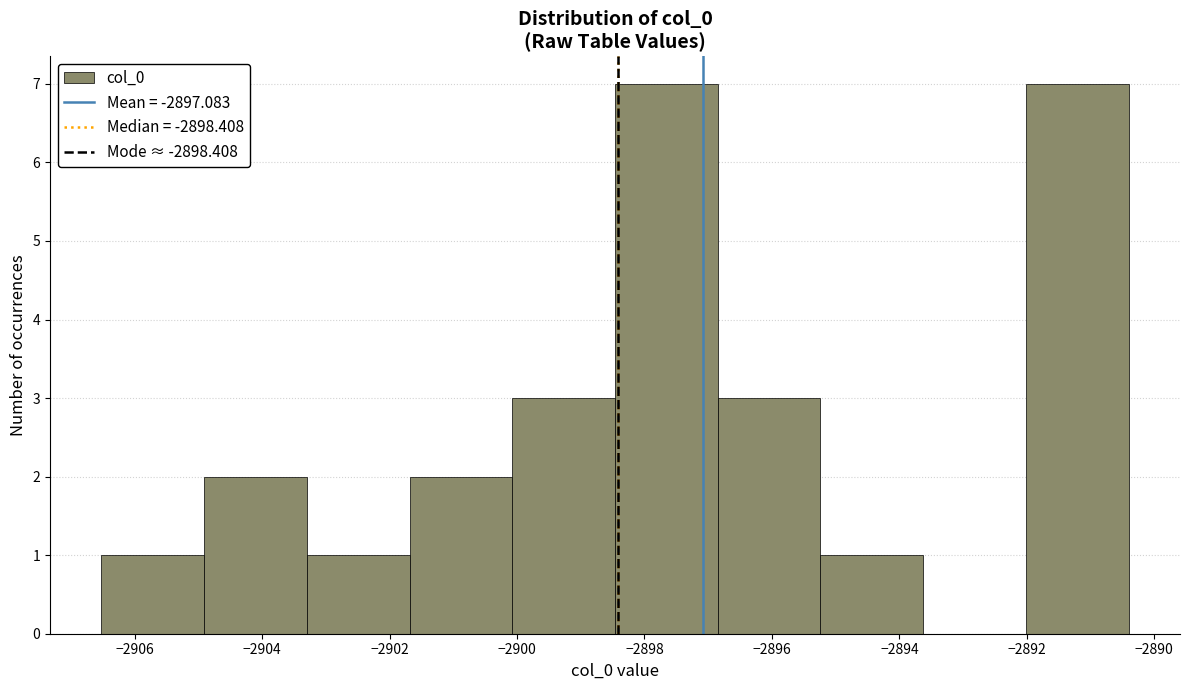

How tall is the bar that spans -2901.6 to -2900.0 on the x-axis? Neither the bar edges nor the heights are printed on the chart, so give them approximately, as read against the axes.

2